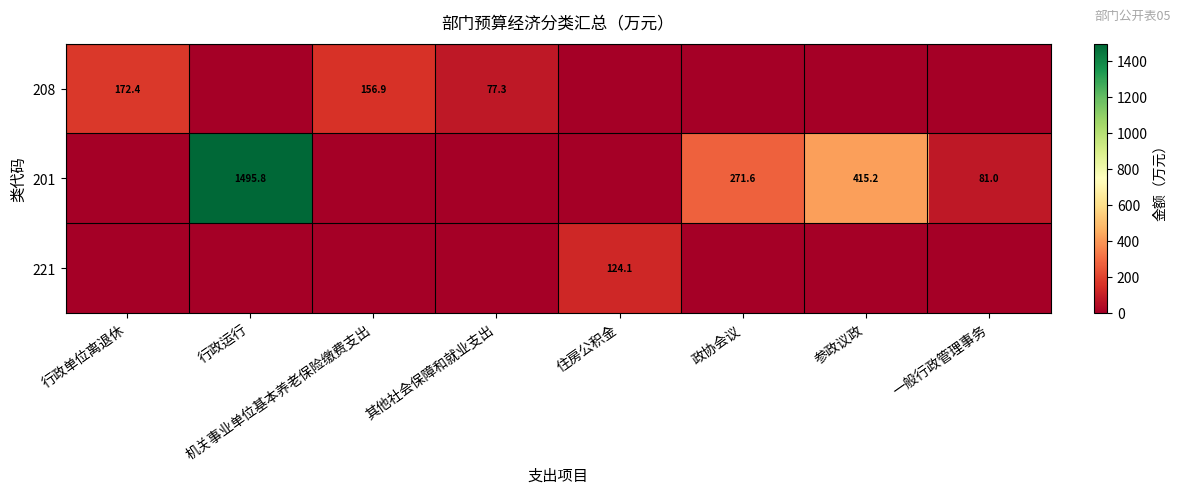

The value of 208 at 机关事业单位基本养老保险缴费支出 is 156.9. True or false?

True